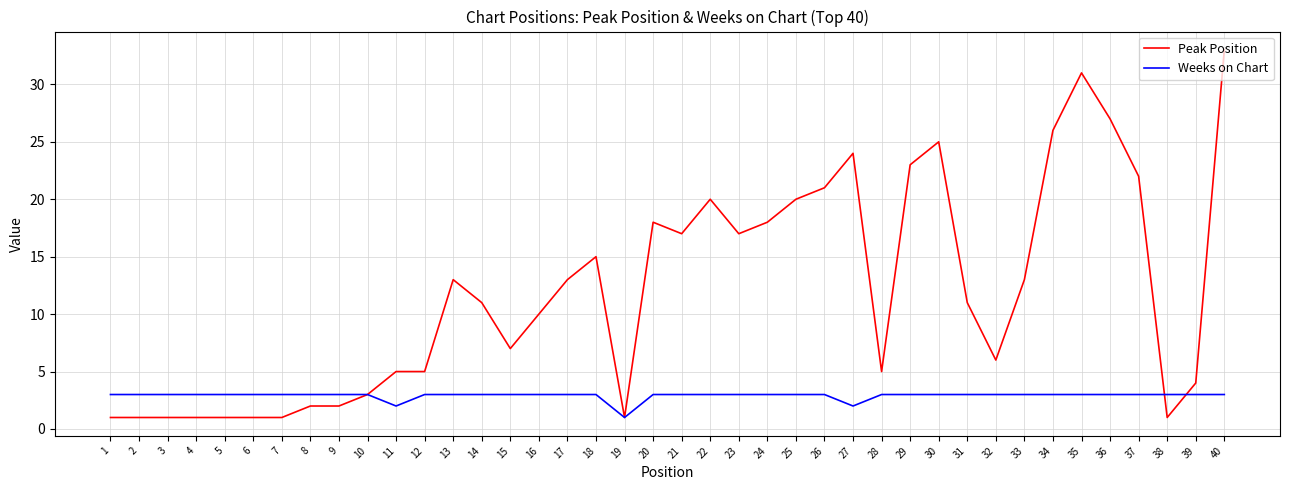

True or false: Weeks on Chart has a value of 4 at 27.

False